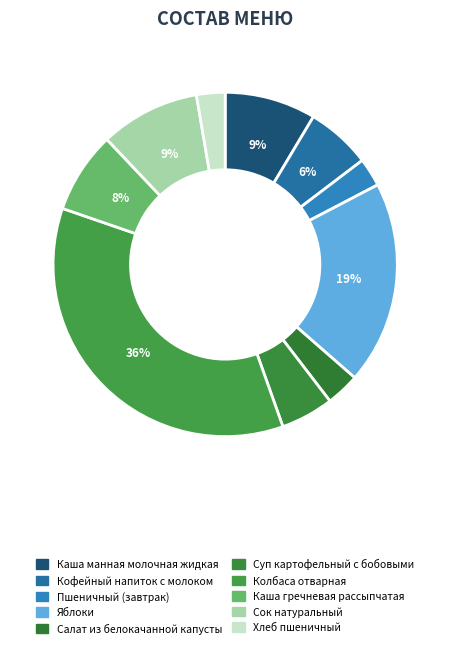

To the nearest percent, what is the difference between the largest and smallest slice percentages?

33%